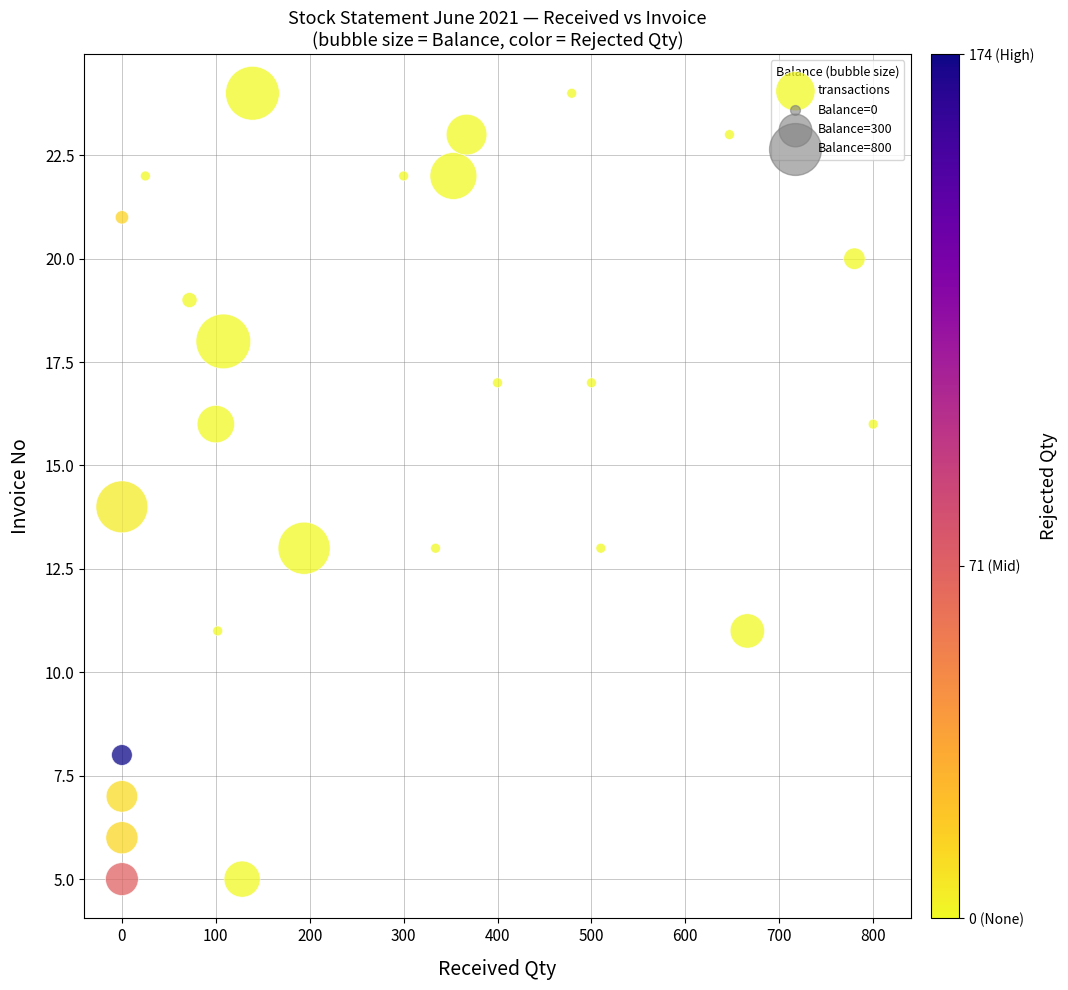

What is the range of Y values (max minus min)?

19